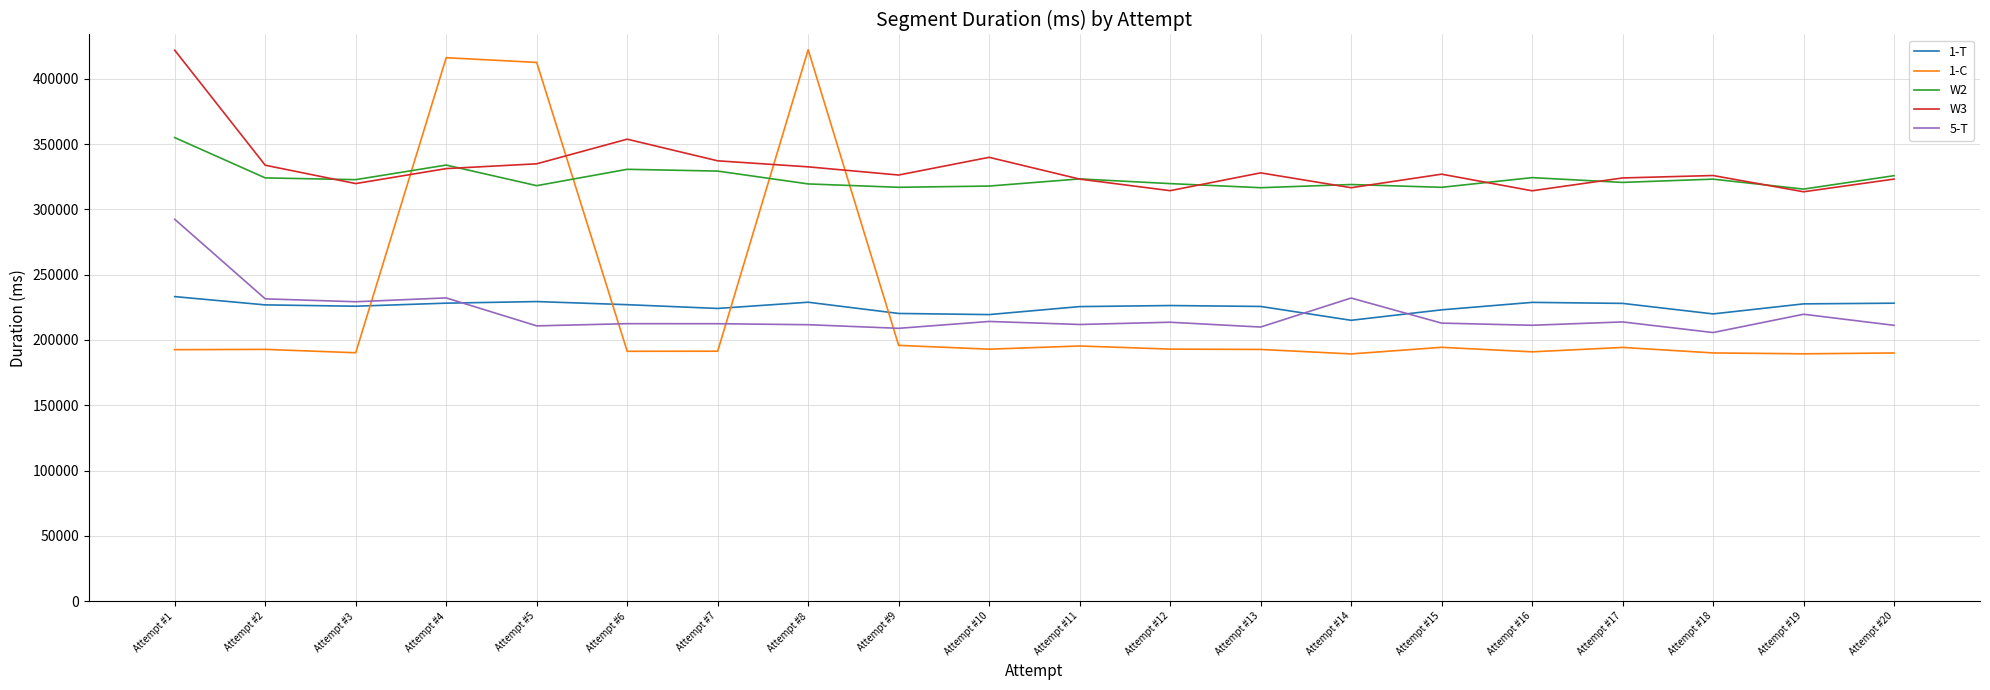

Is the value of W3 at Attempt #15 greater than the value of W2 at Attempt #1?

No